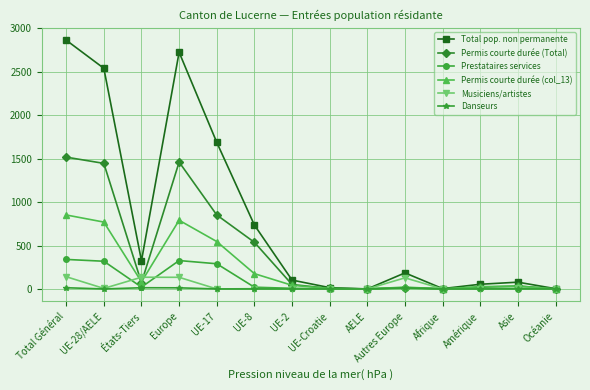

Is it true that Permis courte durée (Total) equals 481 at Total Général?

False